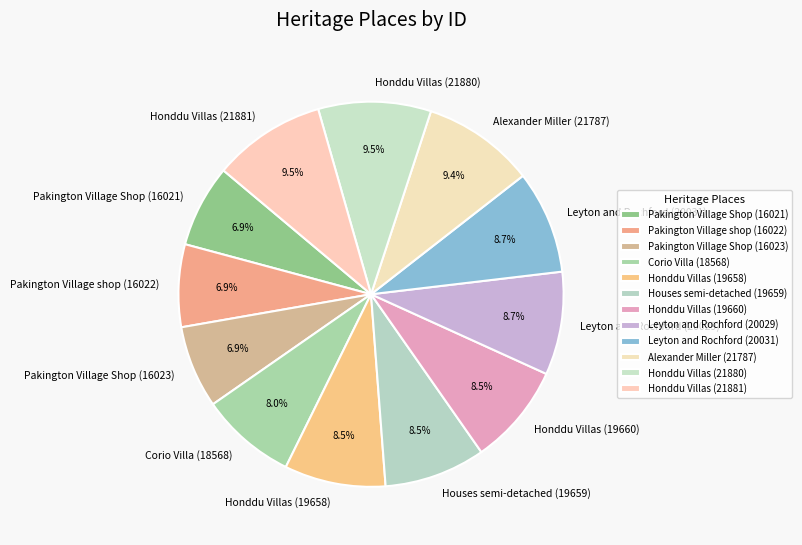

To the nearest percent, what is the difference between the largest and smallest slice percentages?

3%